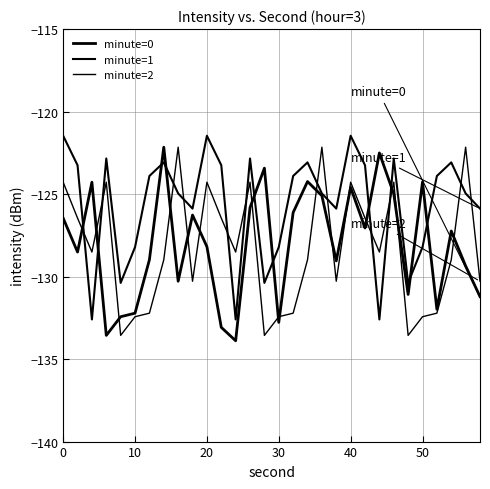

What is the sum of all minute=1 values?

-3769.7